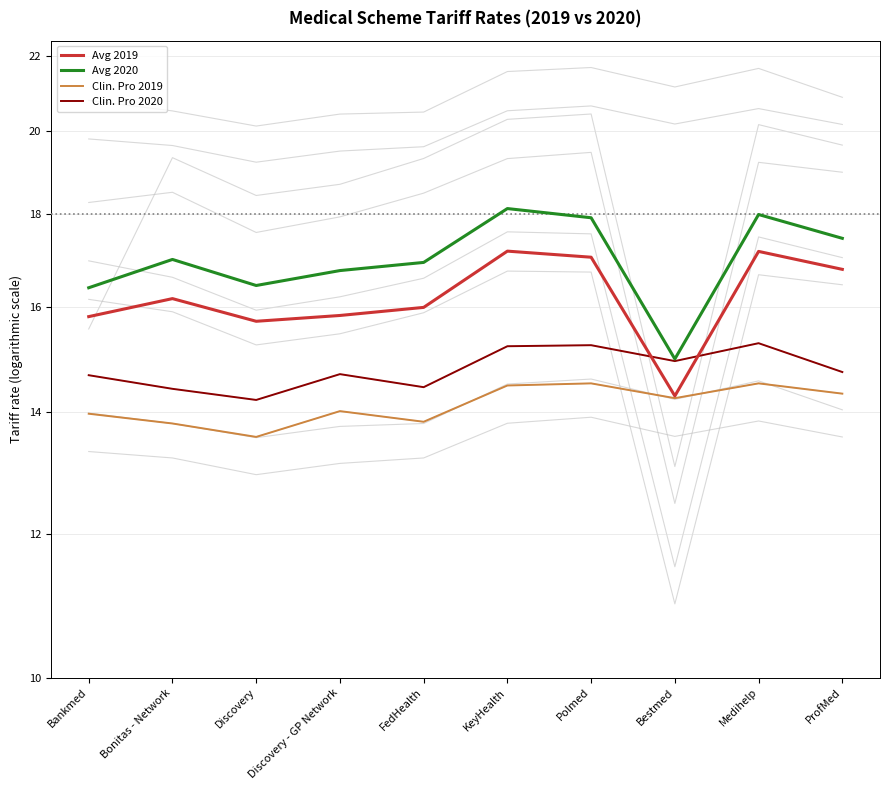

Is the value of Avg 2020 at ProfMed greater than the value of Avg 2019 at Bonitas - Network?

Yes